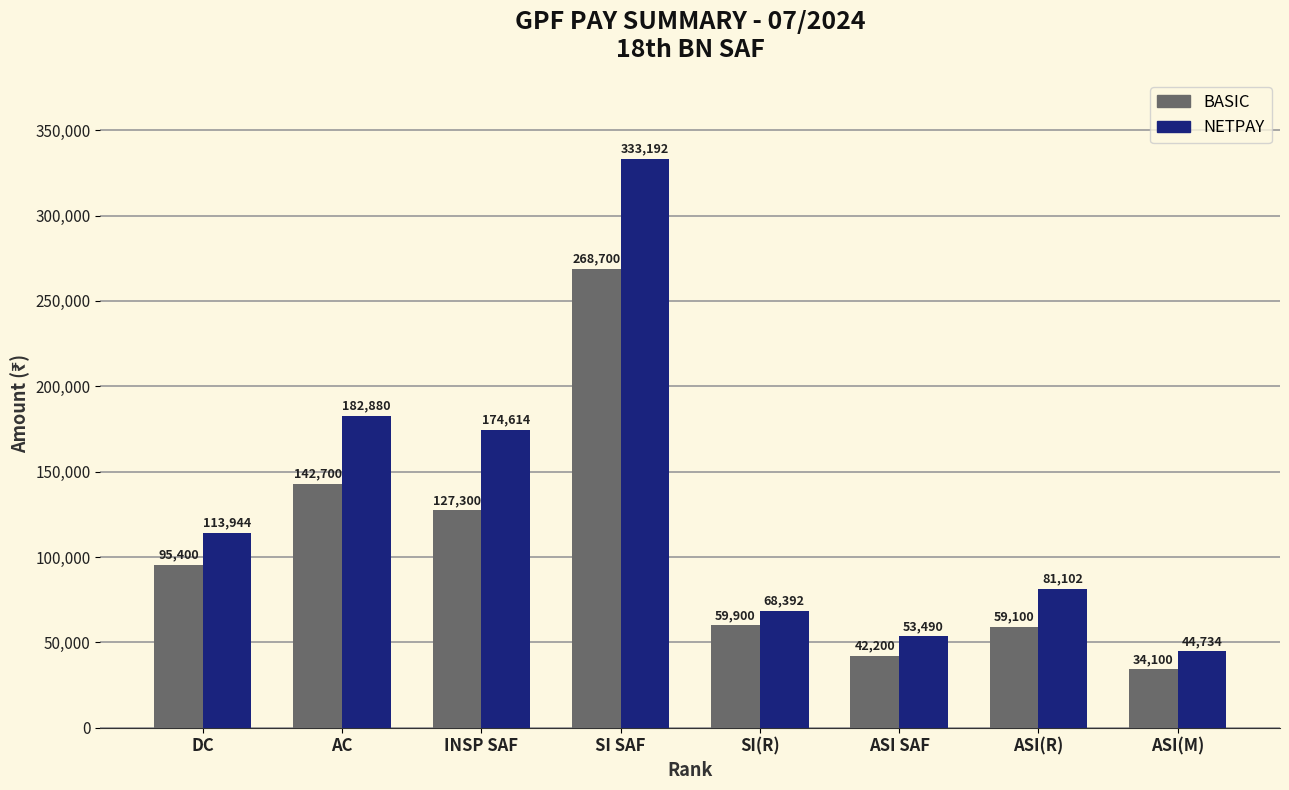

How many distinct data groups are displayed?

2